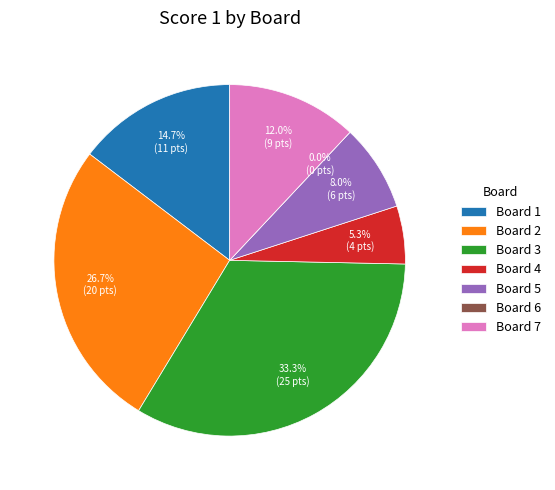

To the nearest percent, what is the difference between the Board 4 and Board 7 slice percentages?

7%